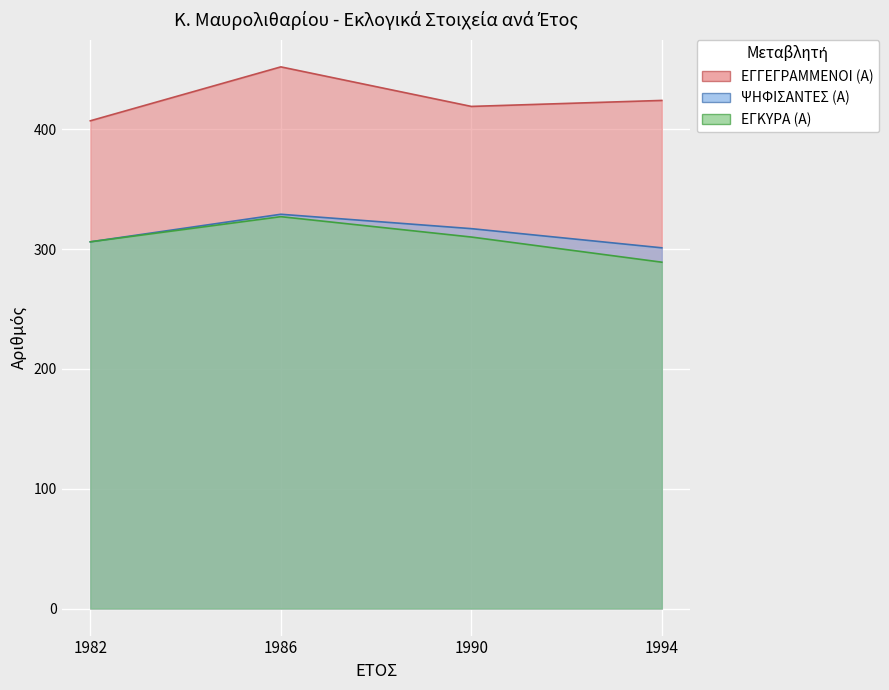

Count the number of categories in the chart.

4